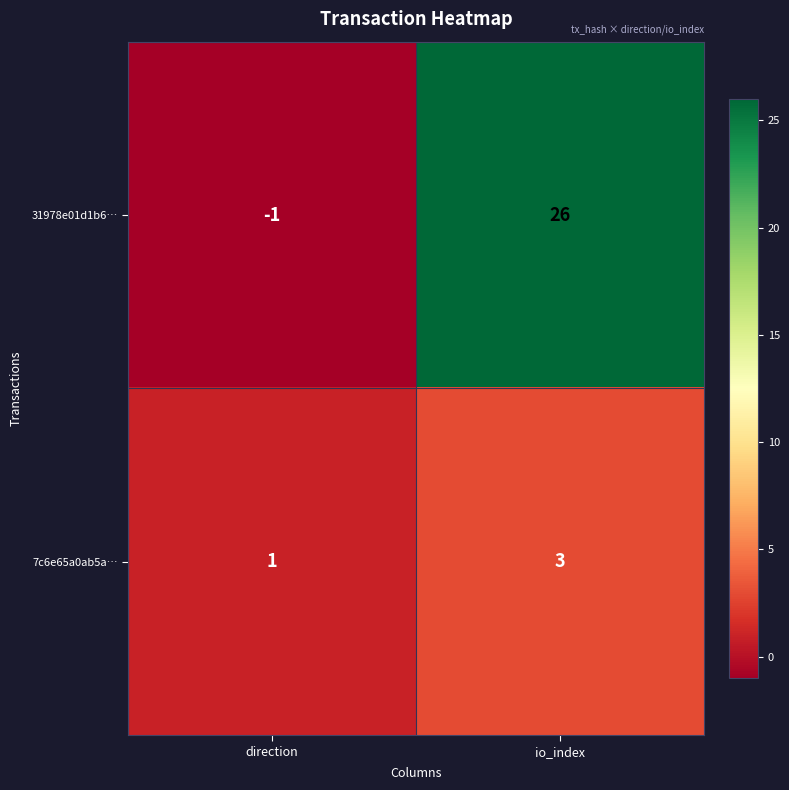

Which label corresponds to the smallest value in the chart?

direction